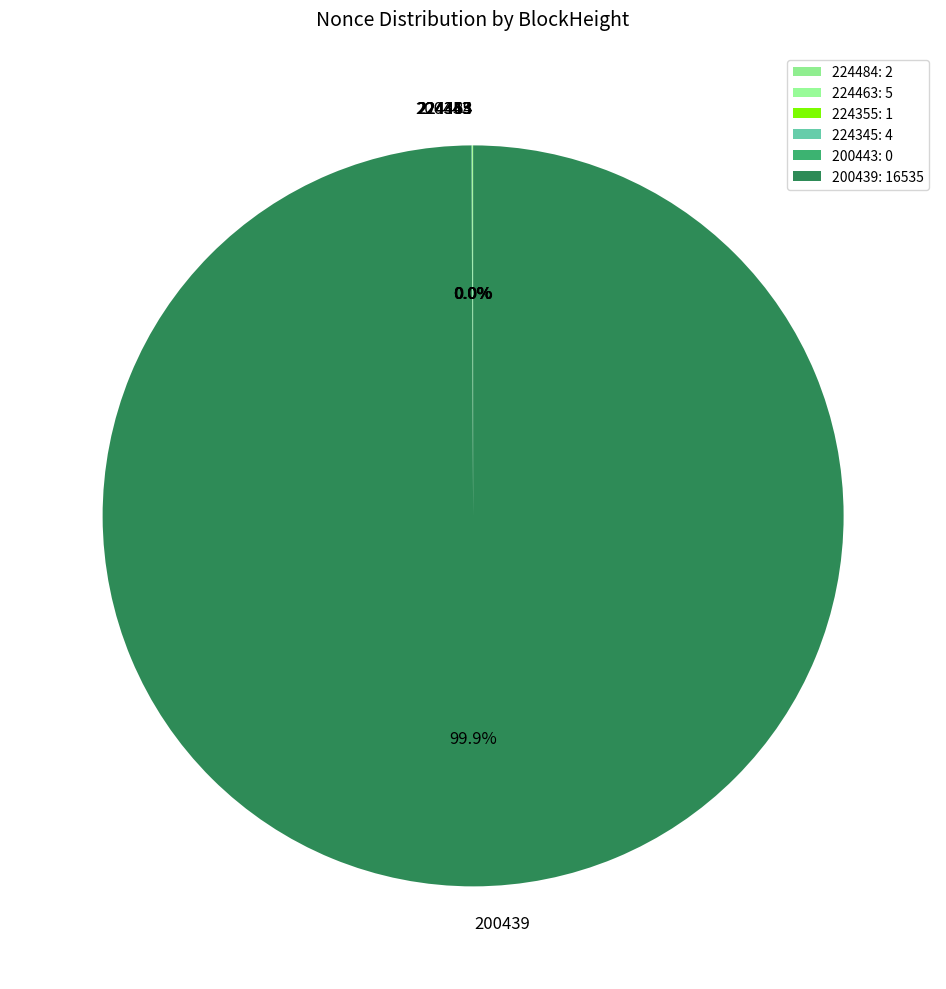

Count the number of slices in the pie.

6